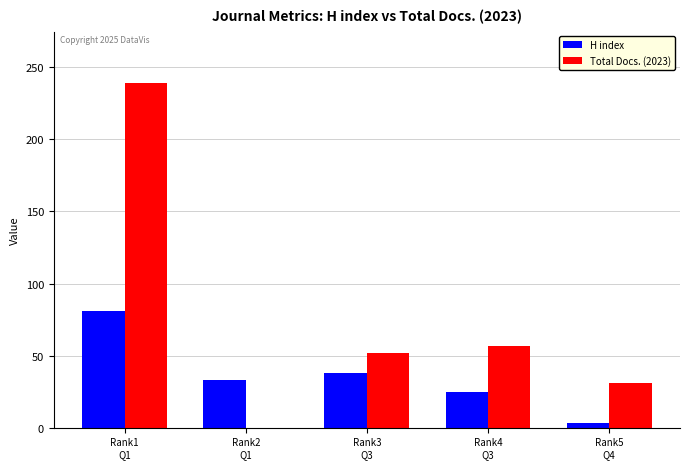

What is the sum of all Total Docs. (2023) values?

379